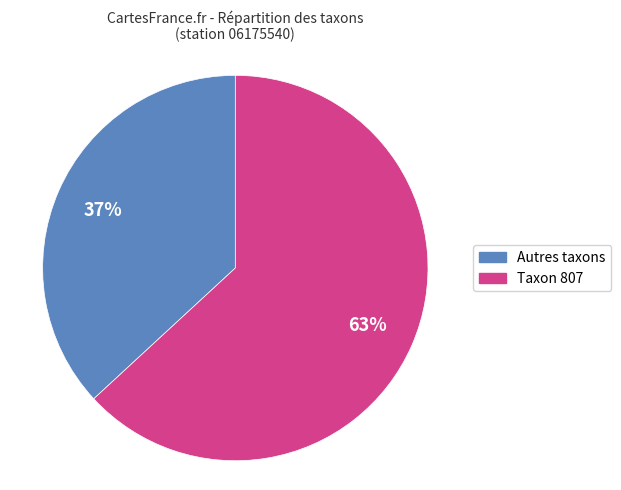

To the nearest percent, what is the difference between the largest and smallest slice percentages?

26%